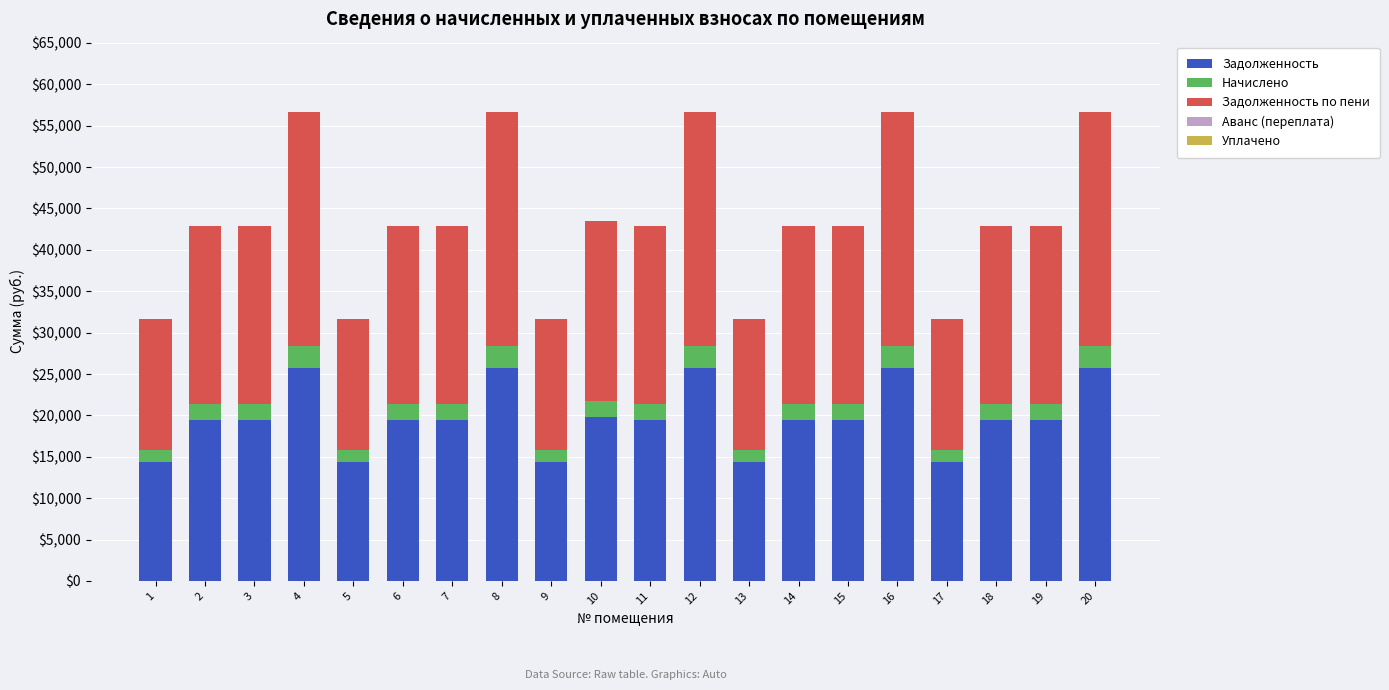

What is the sum of the Задолженность values at 15 and 10?

39248.6